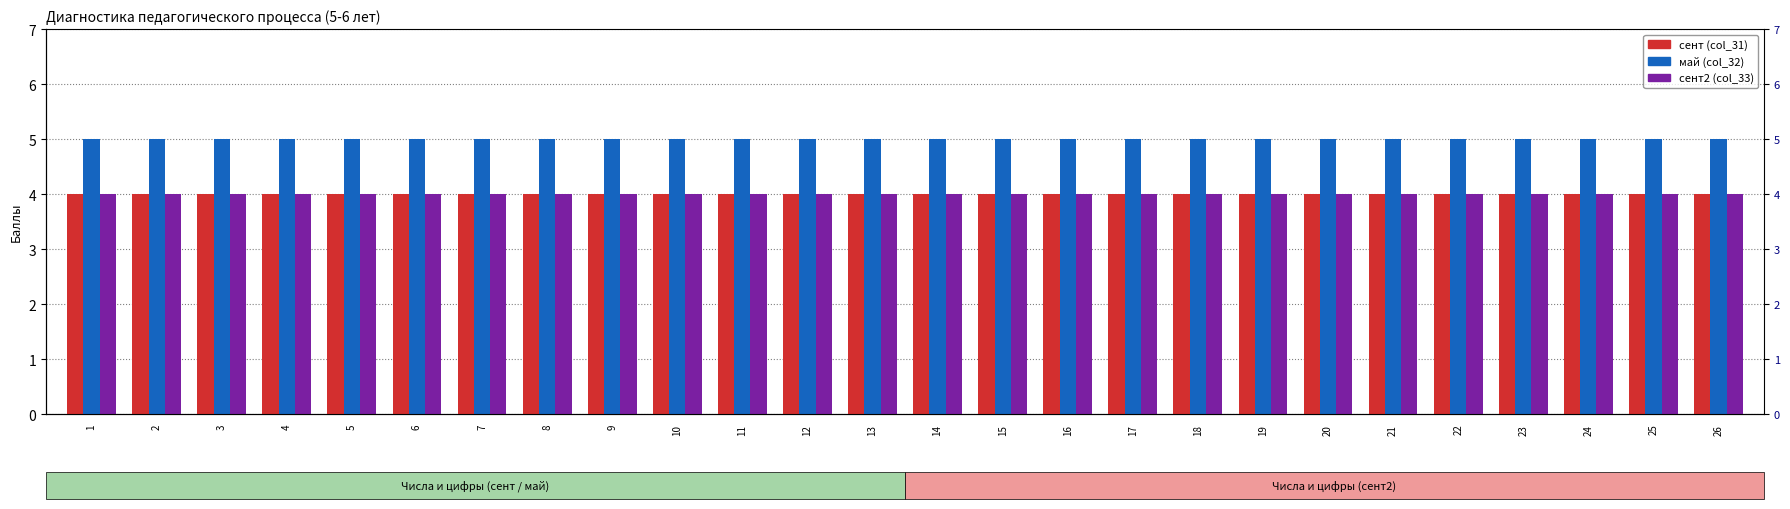

What is the lowest value of the сент (col_31) series?

4